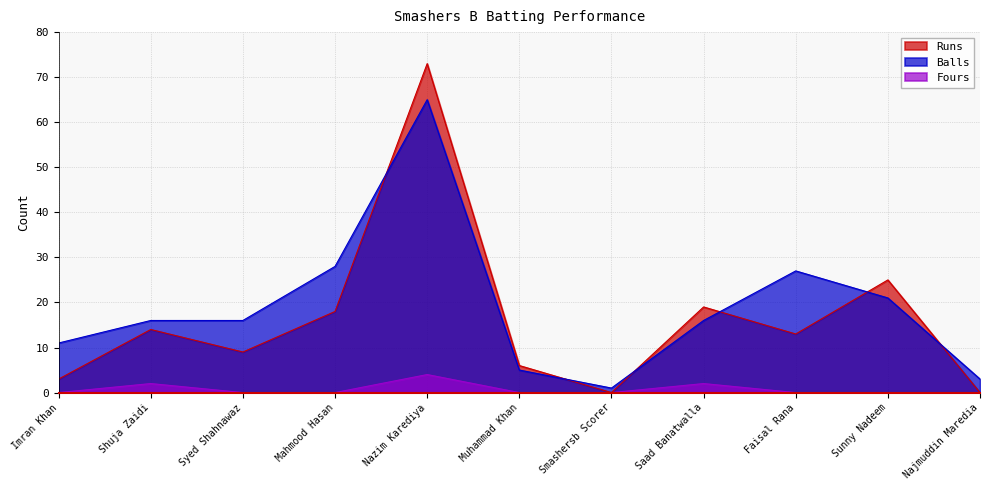

The value of Fours at Mahmood Hasan is 0. True or false?

True